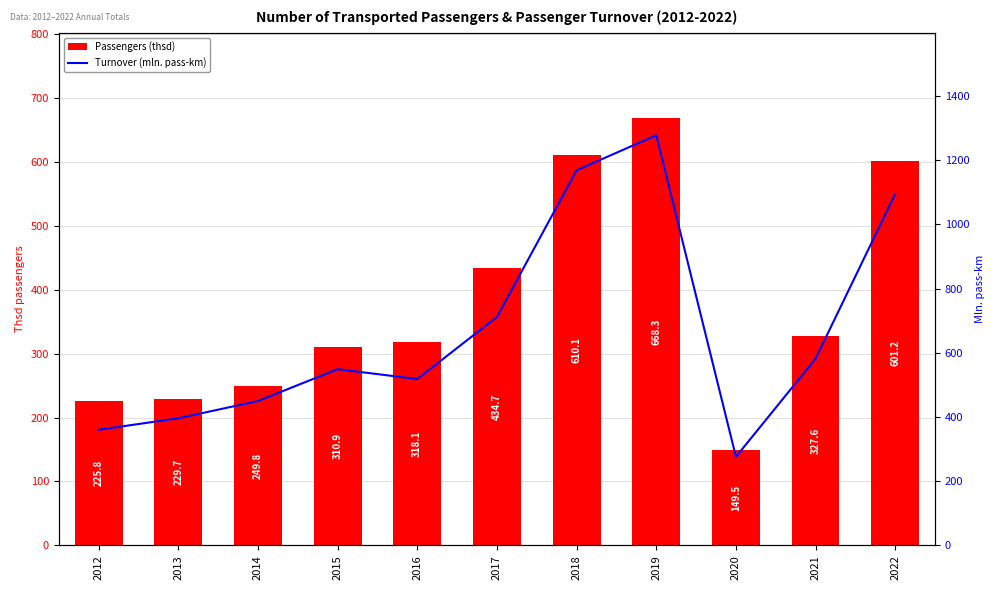

Is it true that Turnover (mln. pass-km) equals 327.6 at 2018?

False